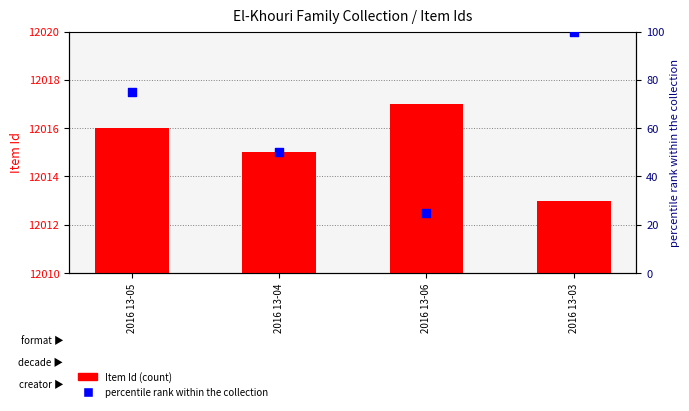

Is the value of percentile rank within the collection at 2016 13-05 greater than the value of Item Id at 2016 13-05?

No